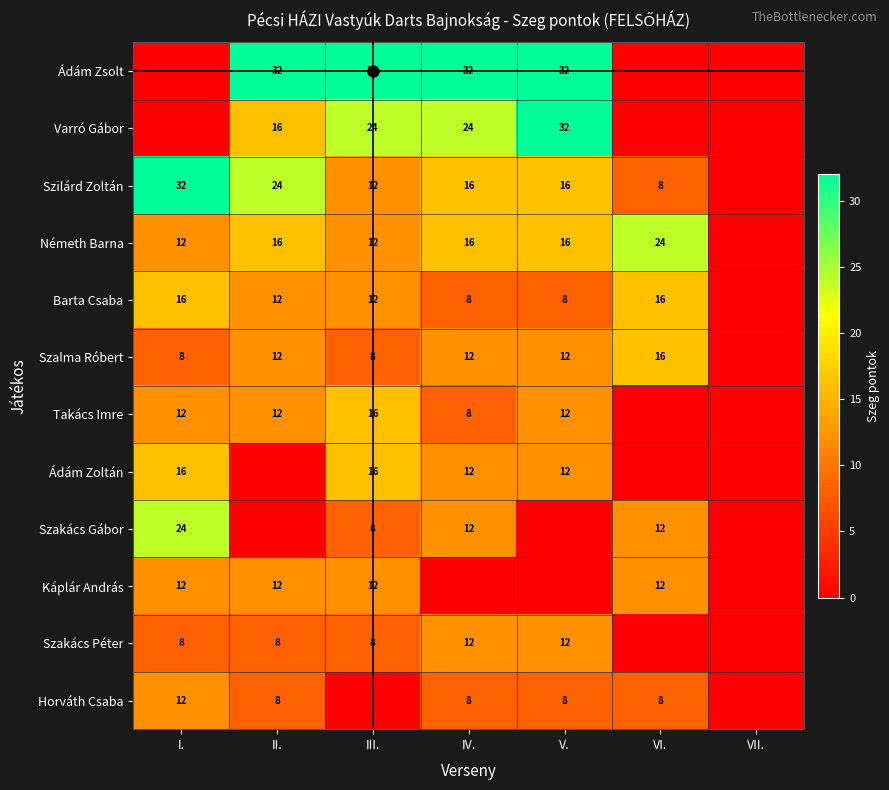

The value of Szakács Péter at III. is 8. True or false?

True